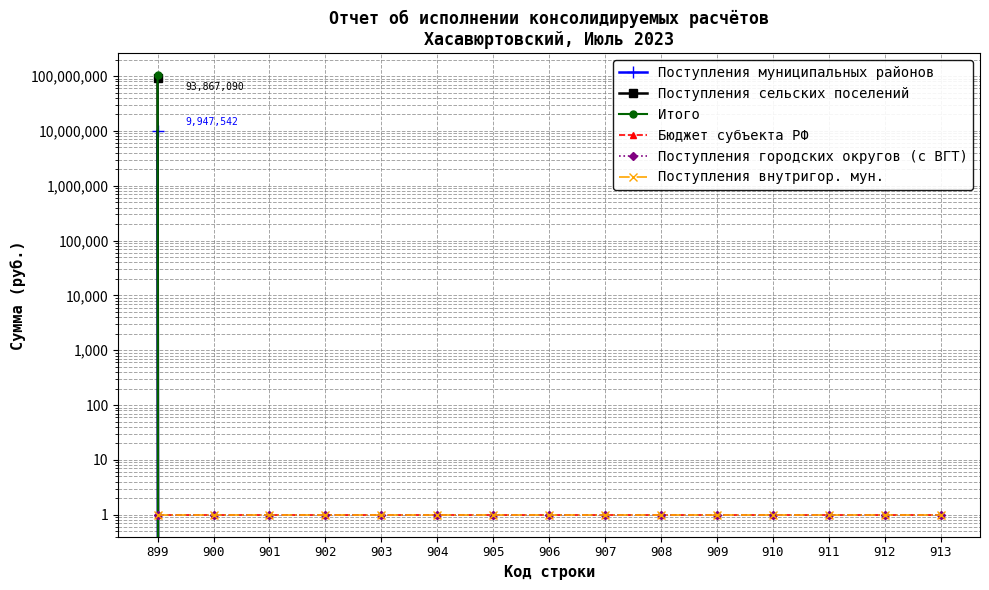

Count the number of data series in this chart.

6